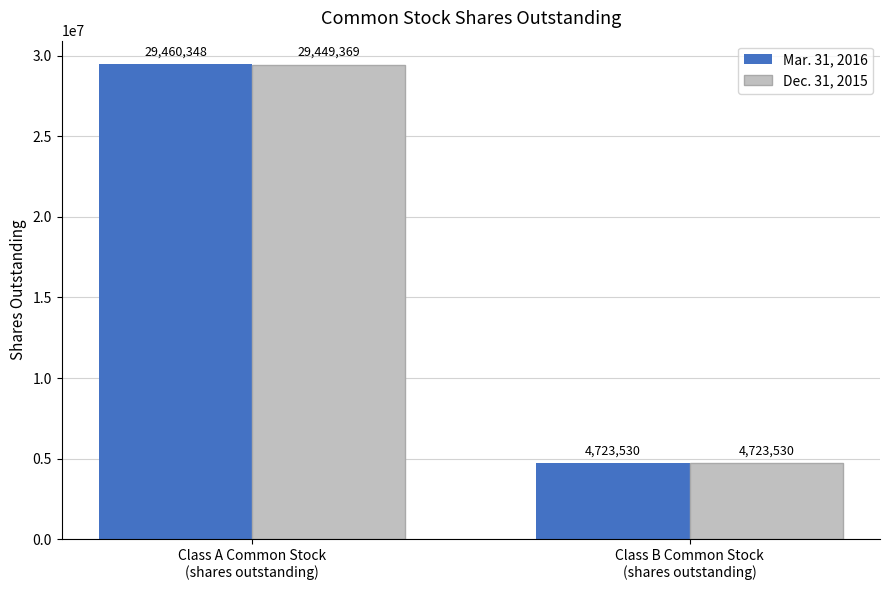

What is the sum of all Mar. 31, 2016 values?

34183878